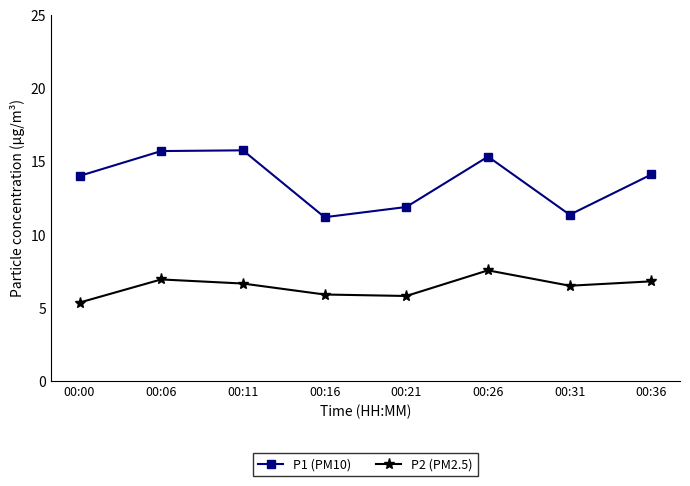

How many interior local valleys does the P1 (PM10) series have?

2